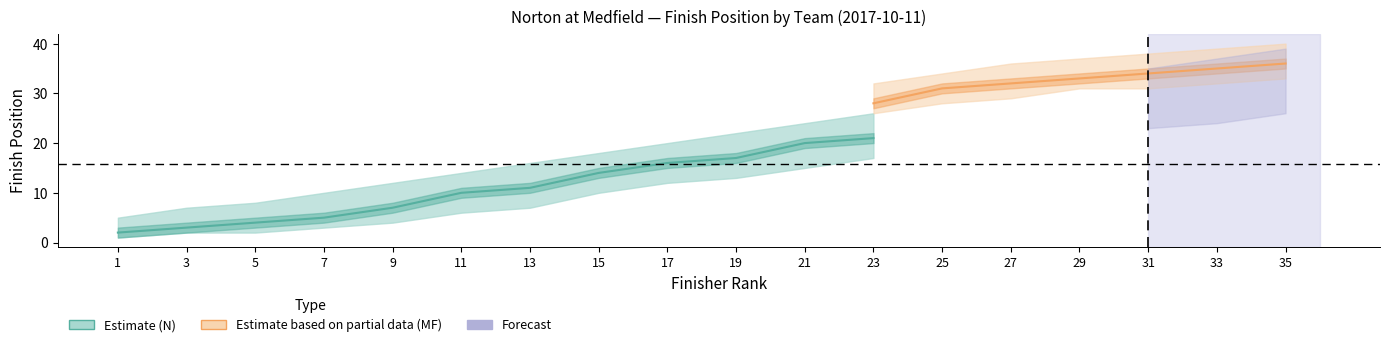

Which series ends up on top after the final intersection of N_upper and MF_upper?

MF_upper